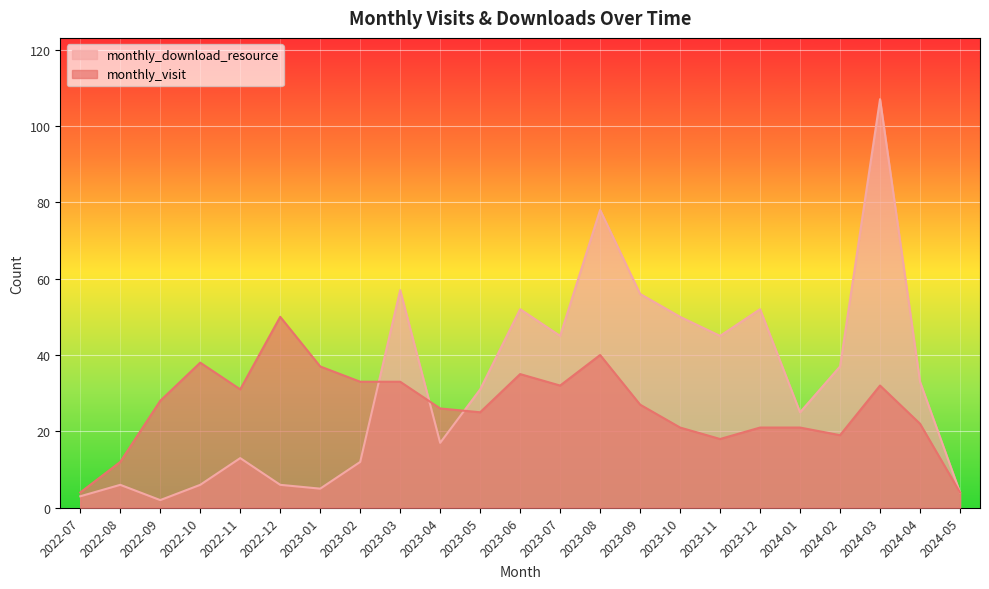

How many values in the monthly_visit series are below 27?

11